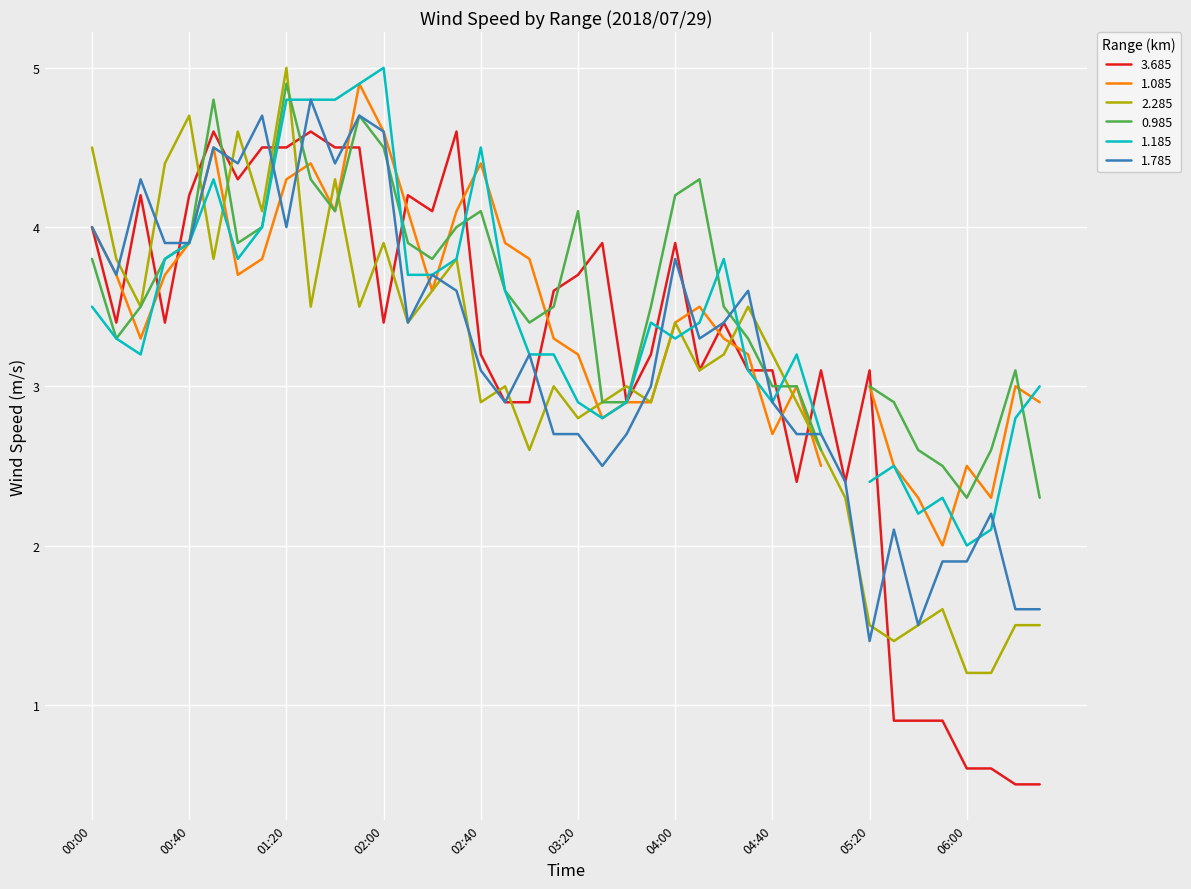

True or false: 2.285 has a value of 3.4 at 04:00.

True